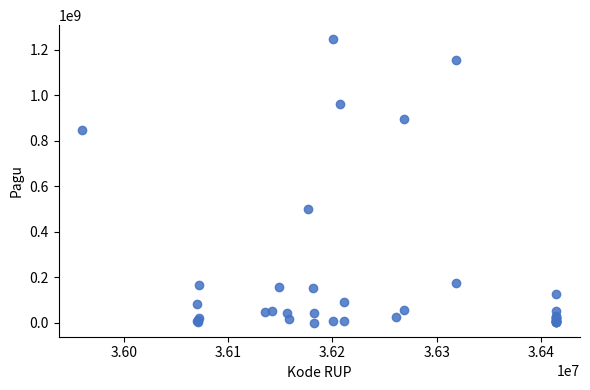

What Y value in the scatter plot is closest to 622840000?

499932000